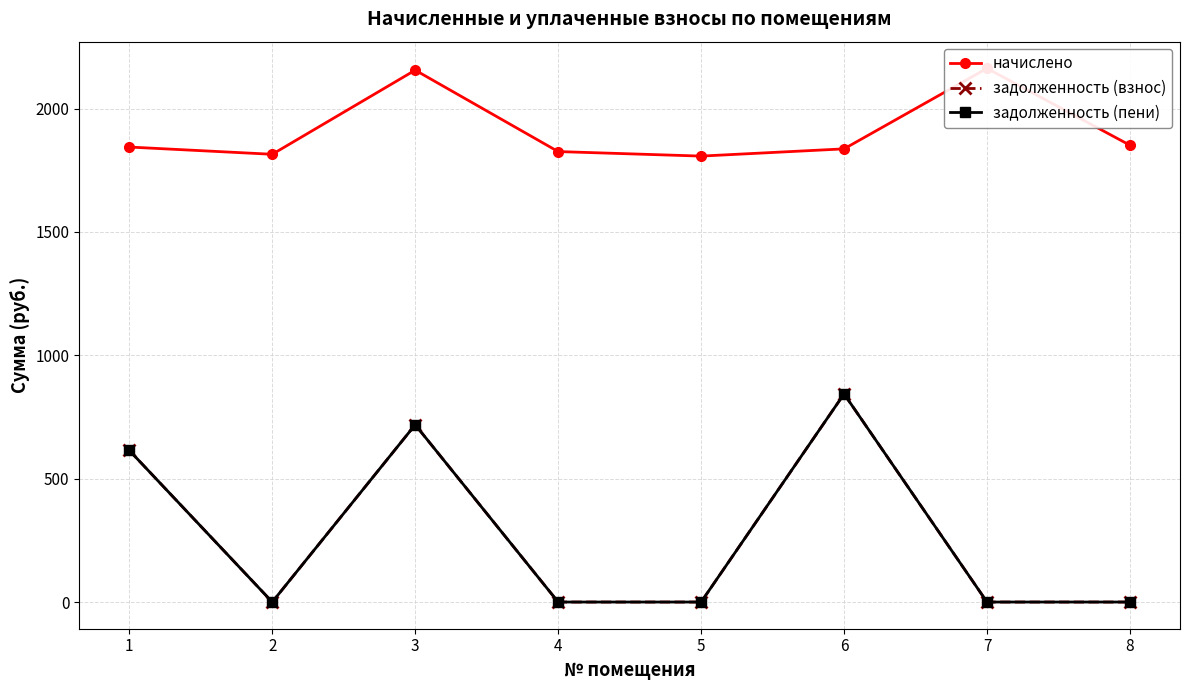

Does the chart display data point markers on the line(s)?

Yes